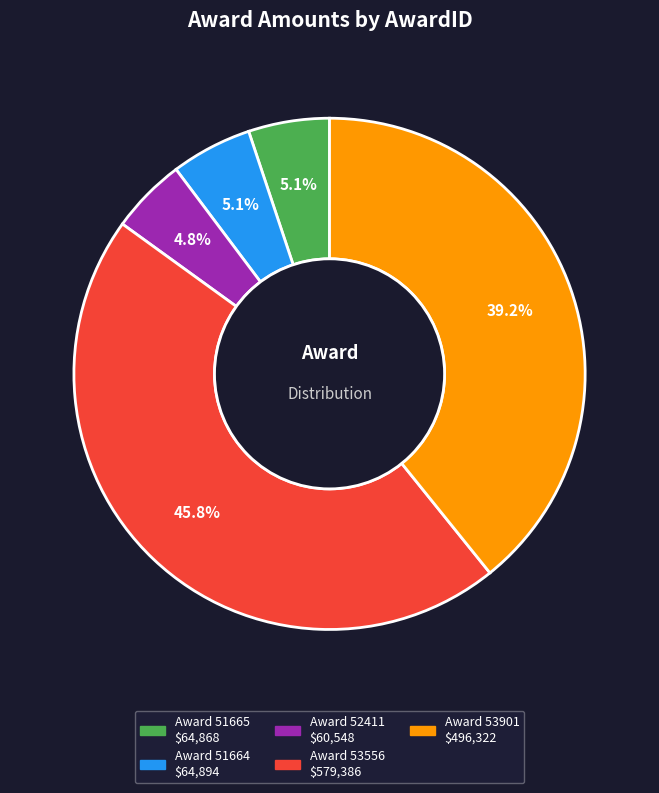

Is there a majority slice in this chart?

No